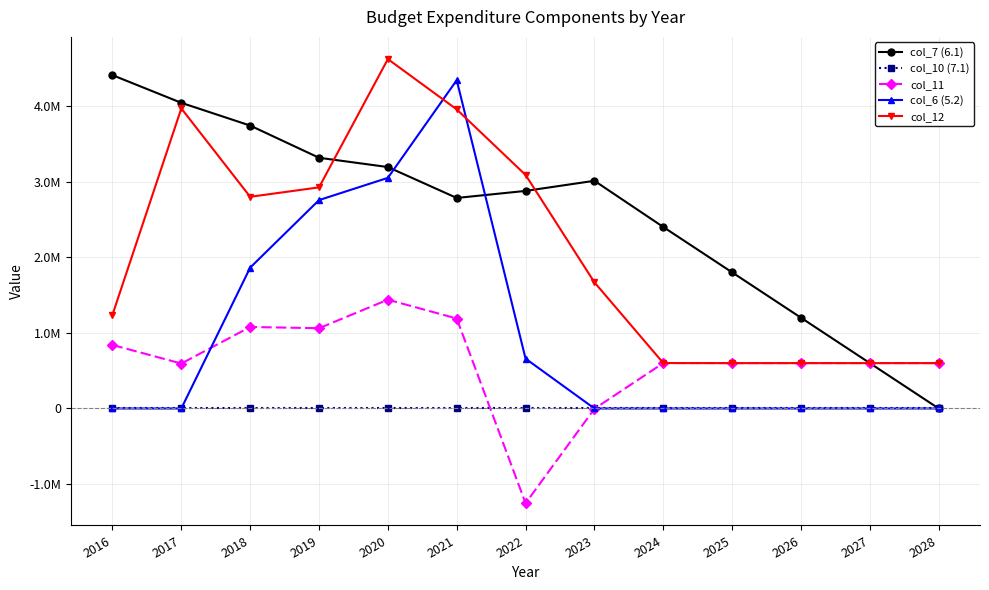

The col_12 series shows 6053510.3 at 2020. True or false?

False